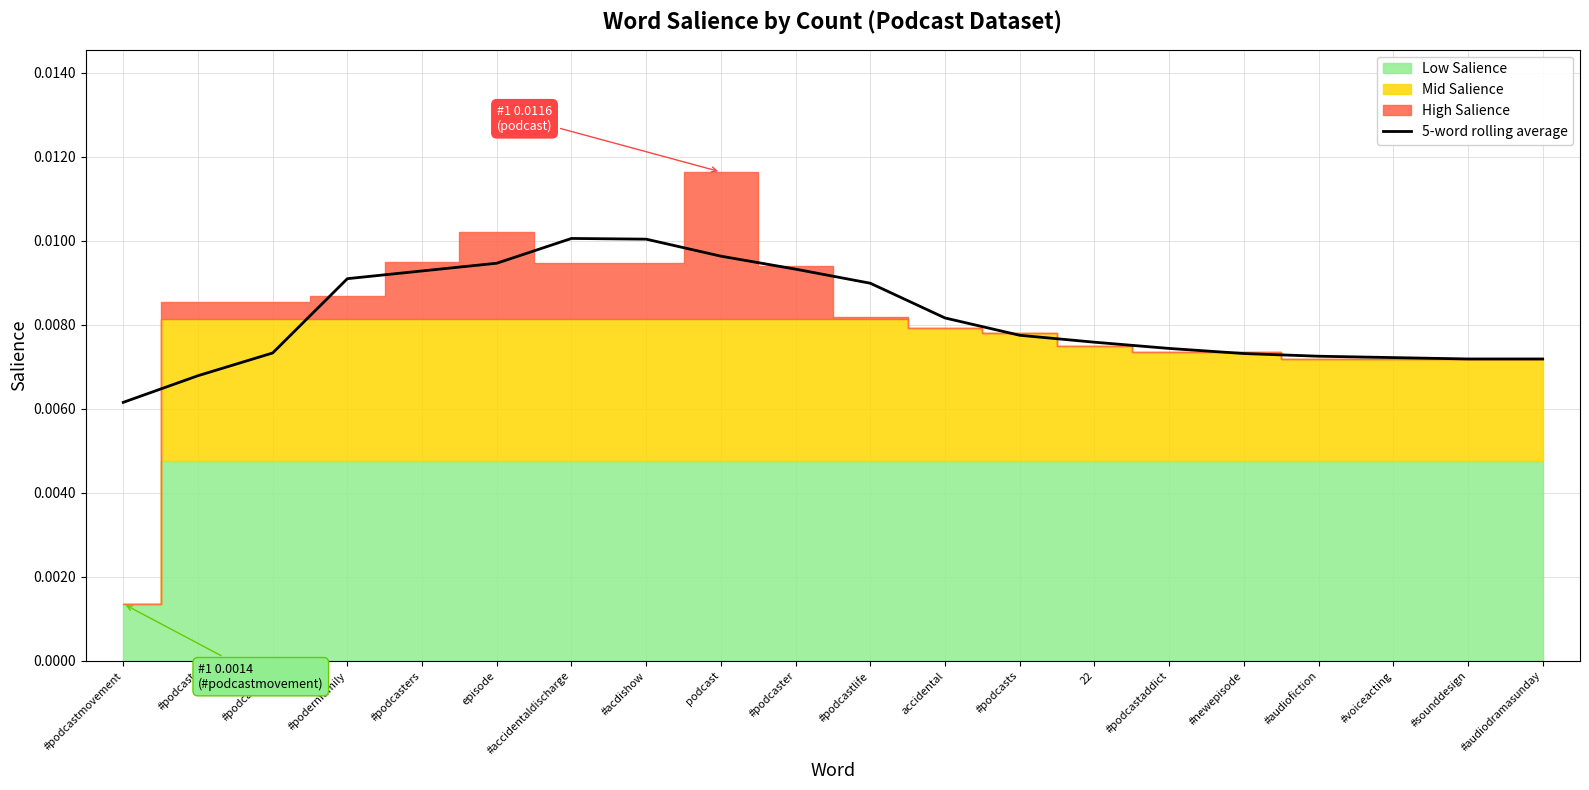

Is it true that the value at episode is 0.0?

True